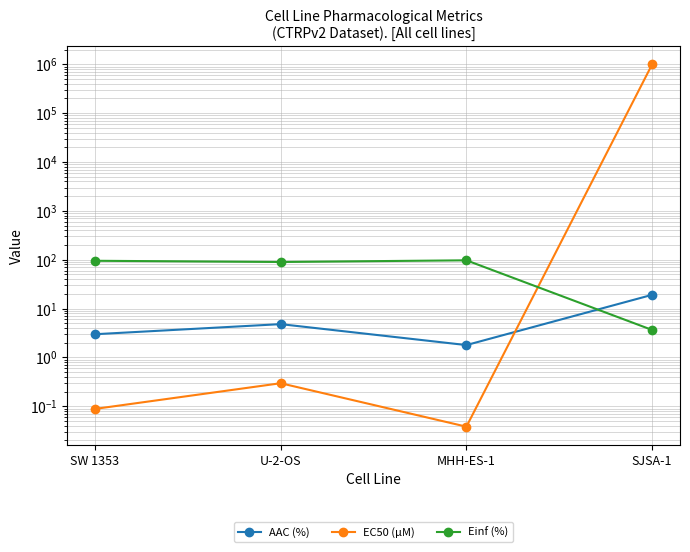

Where is Einf (%) nearest to the value 50?

U-2-OS